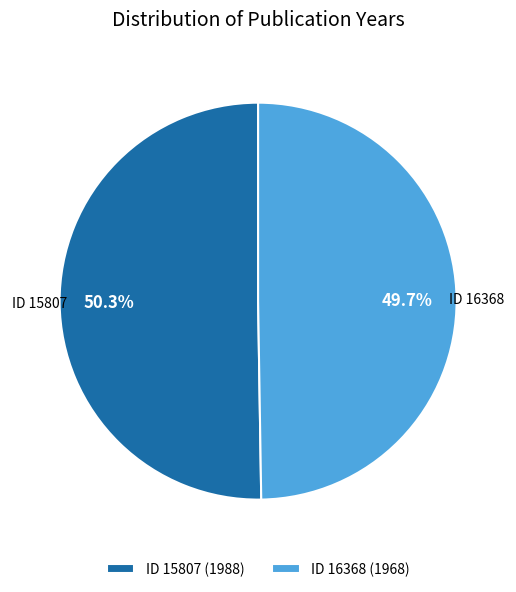

Which category has the biggest portion of the pie?

ID 15807 (1988)